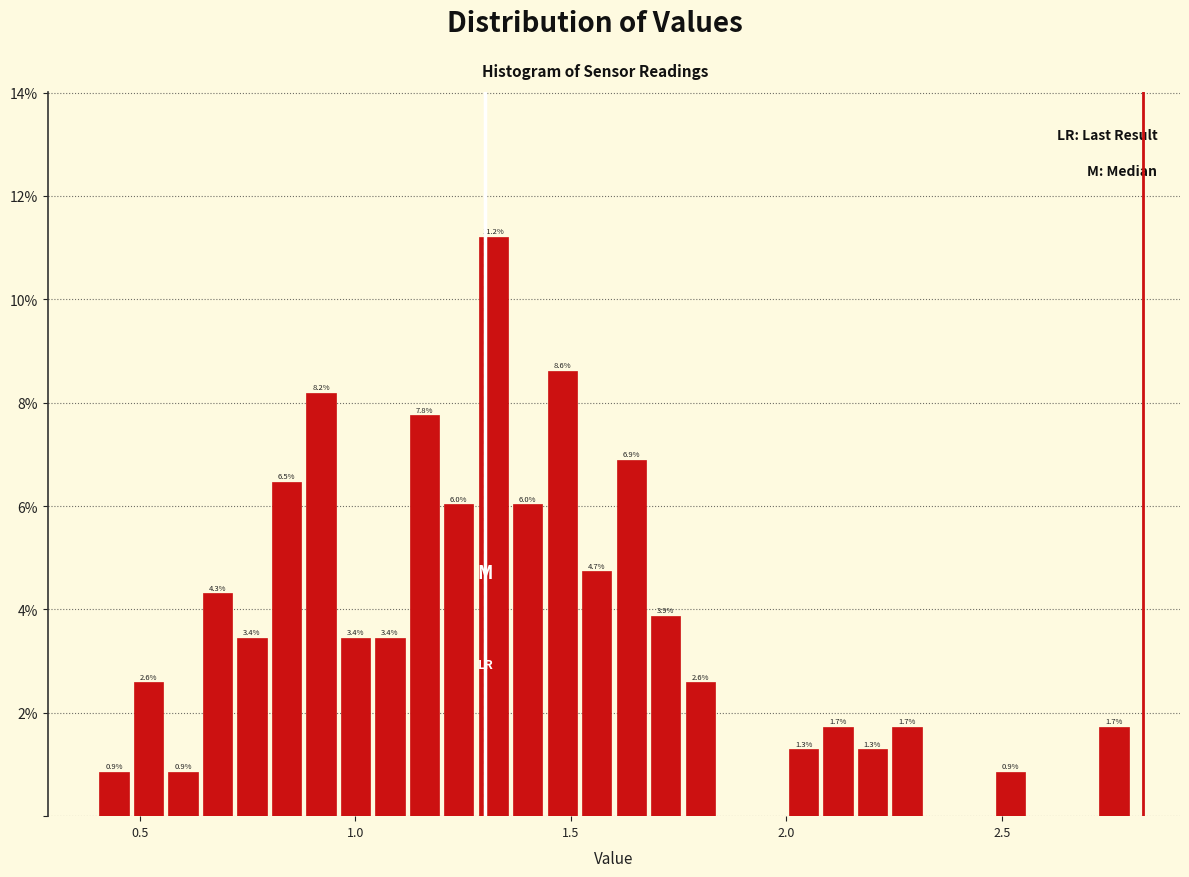

Read against the x-axis, roughly where is the centre of the tallest bar?

1.30